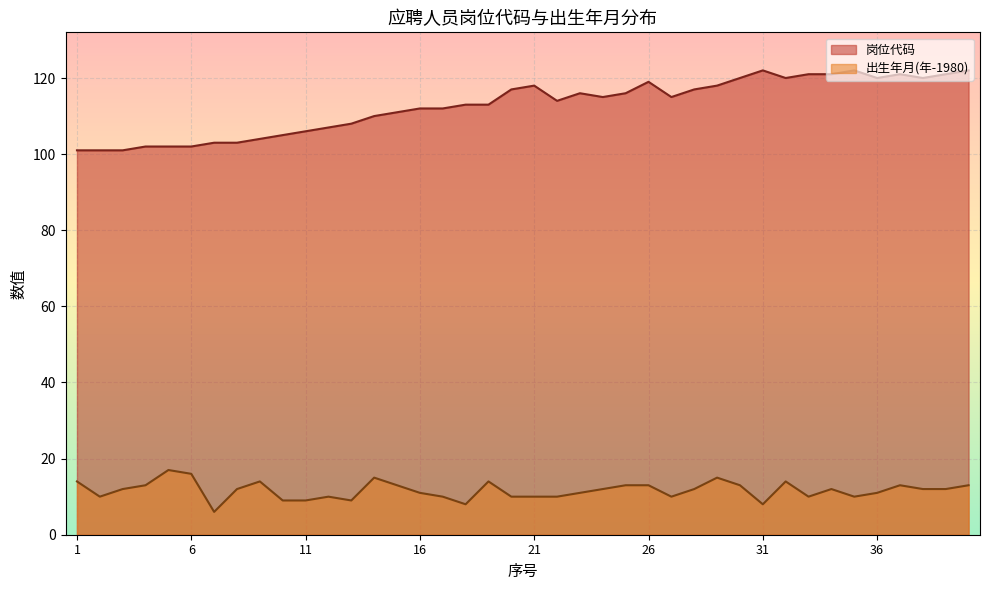

What is the spread (max minus min) of values at 16?

101